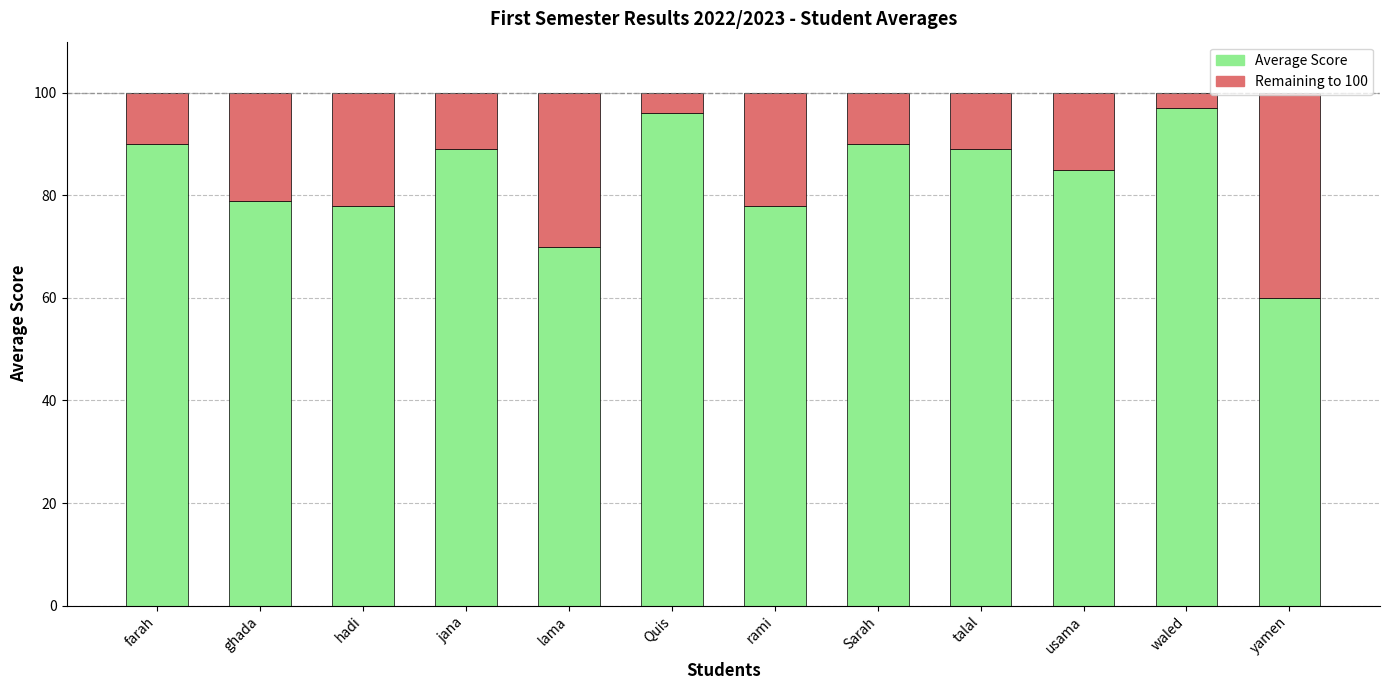

What is the difference between the maximum and minimum values in the Average Score series?

37